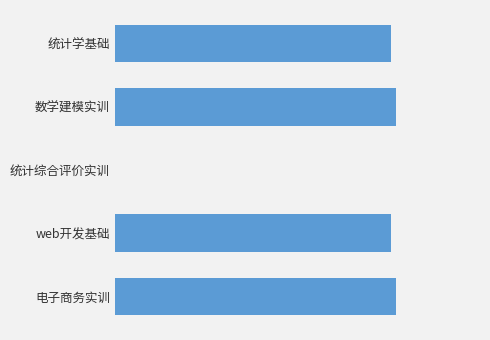

How many data points are less than 502?

1